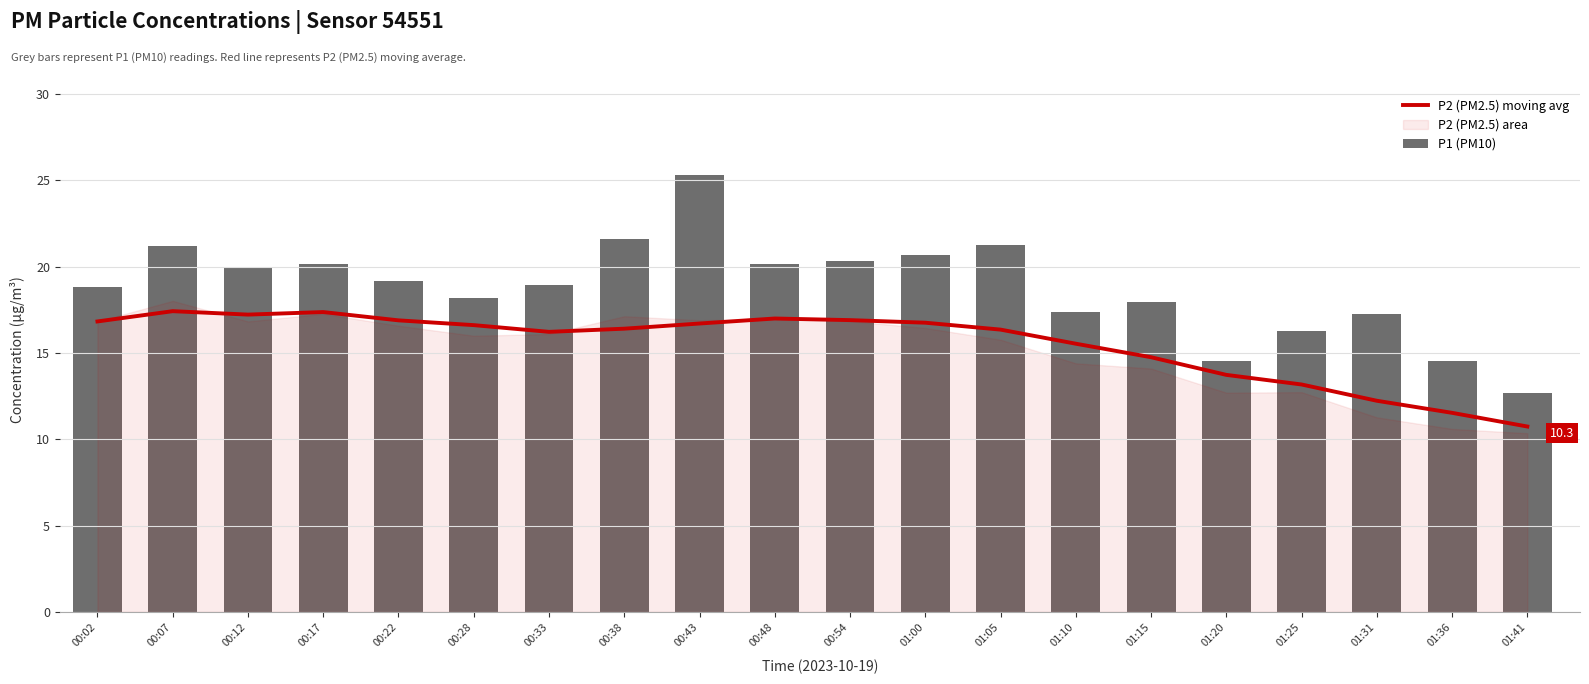

What is the difference between the second highest and second lowest values in the P2 (PM2.5) moving avg series?

5.8